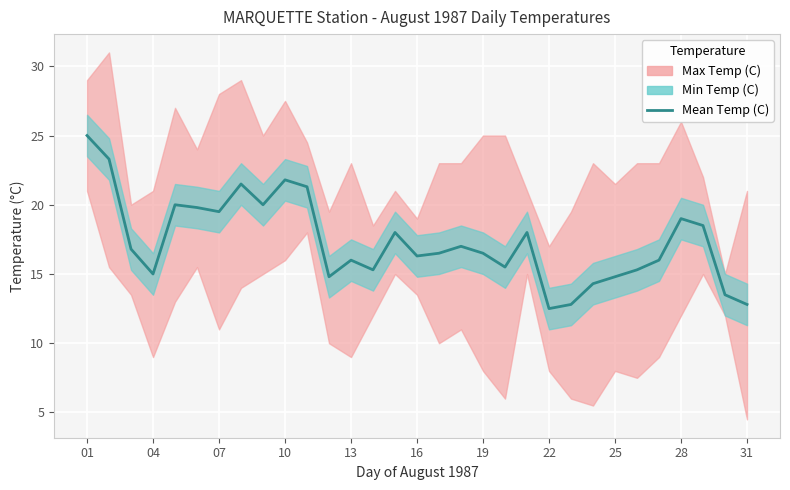

What is the difference between the maximum and minimum values?

12.5